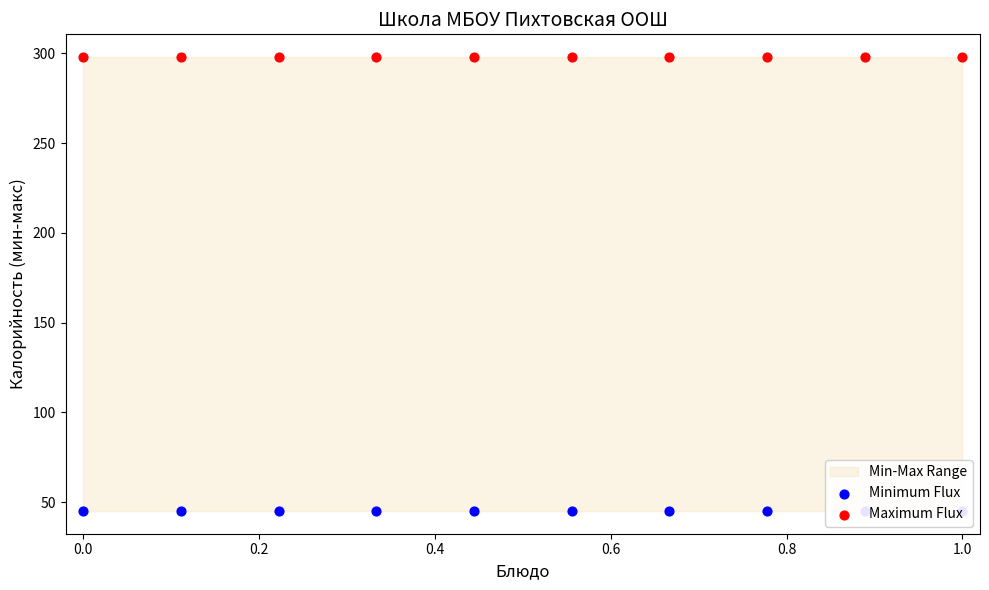

Which series has the largest total across all categories?

Maximum Flux